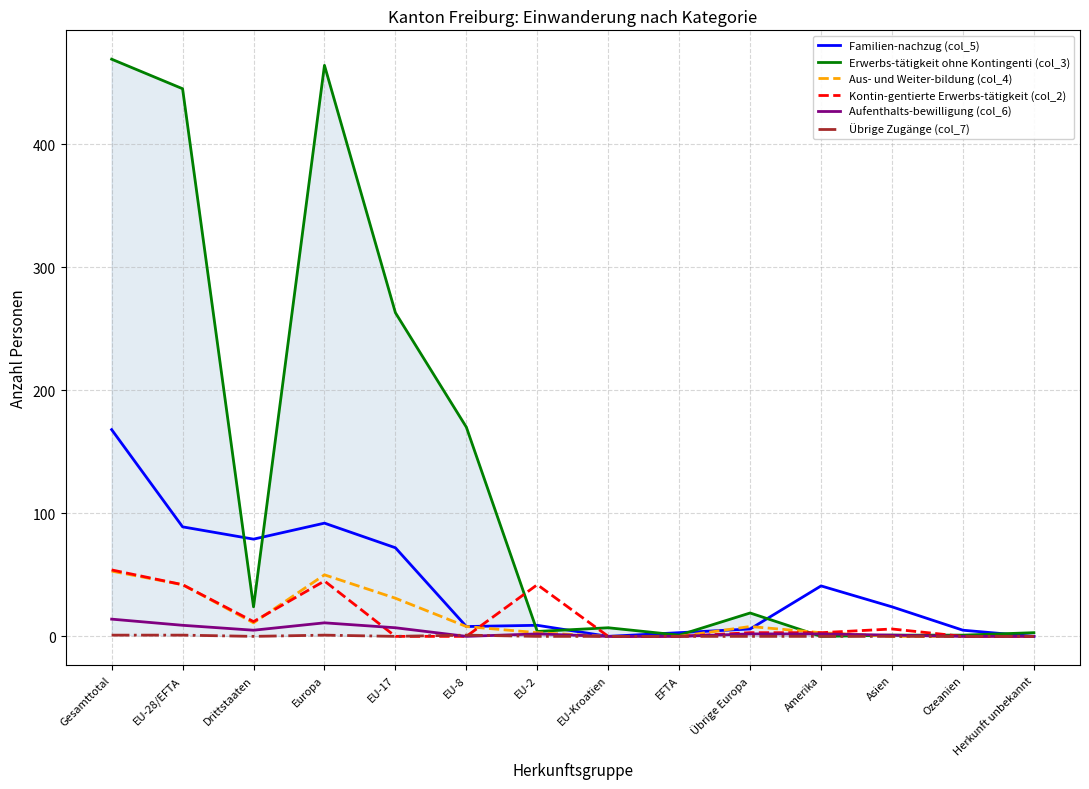

Reading left to right, transcribe all the data shown in this chart.

Familien-nachzug (col_5): Gesamttotal=168	EU-28/EFTA=89	Drittstaaten=79	Europa=92	EU-17=72	EU-8=8	EU-2=9	EU-Kroatien=0	EFTA=3	Übrige Europa=6	Amerika=41	Asien=24	Ozeanien=5	Herkunft unbekannt=0
Erwerbs-tätigkeit ohne Kontingenti (col_3): Gesamttotal=469	EU-28/EFTA=445	Drittstaaten=24	Europa=464	EU-17=263	EU-8=170	EU-2=4	EU-Kroatien=7	EFTA=1	Übrige Europa=19	Amerika=0	Asien=1	Ozeanien=1	Herkunft unbekannt=3
Aus- und Weiter-bildung (col_4): Gesamttotal=53	EU-28/EFTA=42	Drittstaaten=11	Europa=50	EU-17=31	EU-8=8	EU-2=3	EU-Kroatien=0	EFTA=0	Übrige Europa=8	Amerika=3	Asien=0	Ozeanien=0	Herkunft unbekannt=0
Kontin-gentierte Erwerbs-tätigkeit (col_2): Gesamttotal=54	EU-28/EFTA=42	Drittstaaten=12	Europa=45	EU-17=0	EU-8=0	EU-2=42	EU-Kroatien=0	EFTA=0	Übrige Europa=3	Amerika=3	Asien=6	Ozeanien=0	Herkunft unbekannt=0
Aufenthalts-bewilligung (col_6): Gesamttotal=14	EU-28/EFTA=9	Drittstaaten=5	Europa=11	EU-17=7	EU-8=0	EU-2=2	EU-Kroatien=0	EFTA=0	Übrige Europa=2	Amerika=2	Asien=1	Ozeanien=0	Herkunft unbekannt=0
Übrige Zugänge (col_7): Gesamttotal=1	EU-28/EFTA=1	Drittstaaten=0	Europa=1	EU-17=0	EU-8=1	EU-2=0	EU-Kroatien=0	EFTA=0	Übrige Europa=0	Amerika=0	Asien=0	Ozeanien=0	Herkunft unbekannt=0